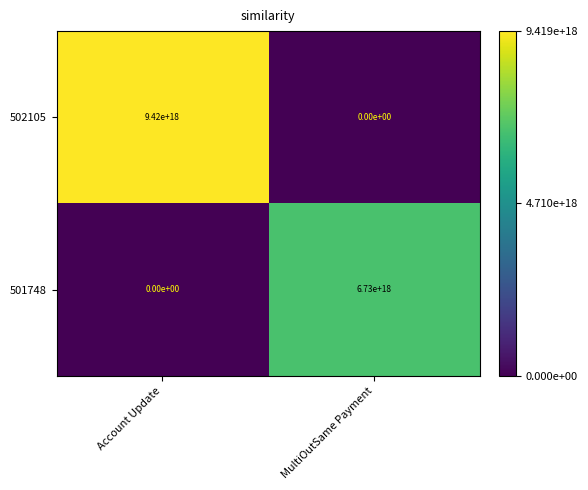

How many data points does each series have?

2